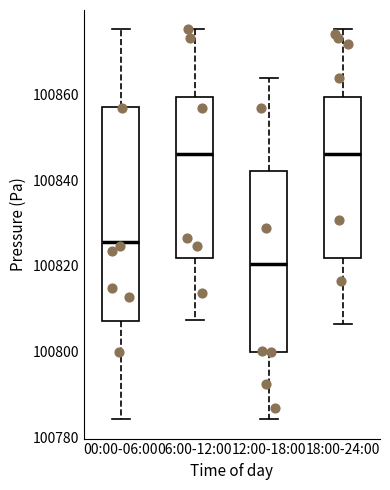

Reading left to right, transcribe this box plot: for each box, give where its median line is, the range the box spans, and where its two whiskers end, as read against the y-axis. The values are not printed on the chart, so give them approximately, as read against the axis.

00:00-06:00: median 100826, box 100808 to 100858, whiskers 100784 to 100876
06:00-12:00: median 100846, box 100822 to 100860, whiskers 100808 to 100876
12:00-18:00: median 100820, box 100800 to 100842, whiskers 100784 to 100864
18:00-24:00: median 100846, box 100822 to 100860, whiskers 100806 to 100876